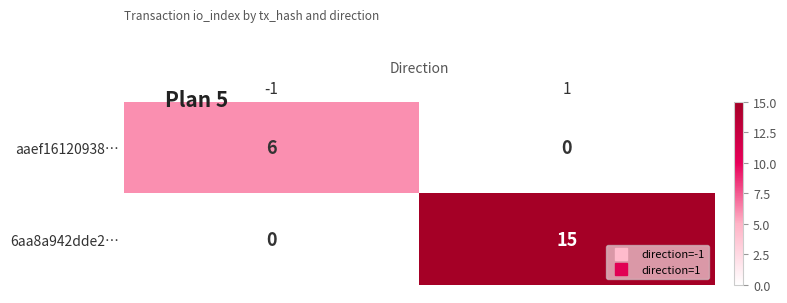

At how many categories does at least one series exceed 8?

1